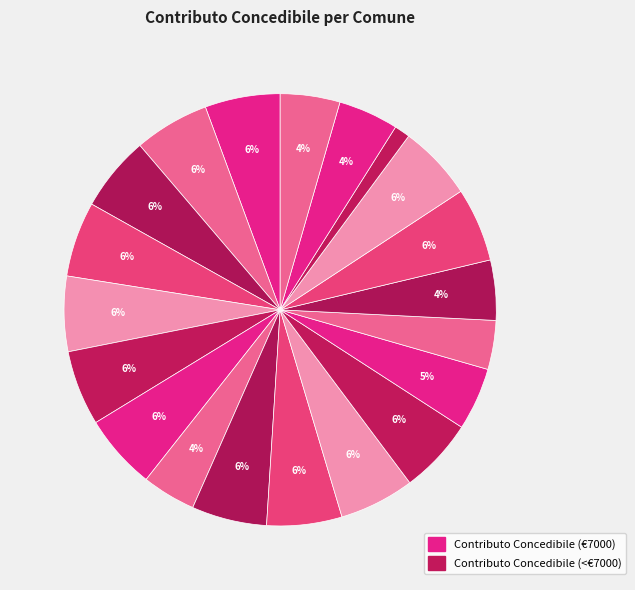

To the nearest percent, what is the difference between the largest and smallest slice percentages?

4%